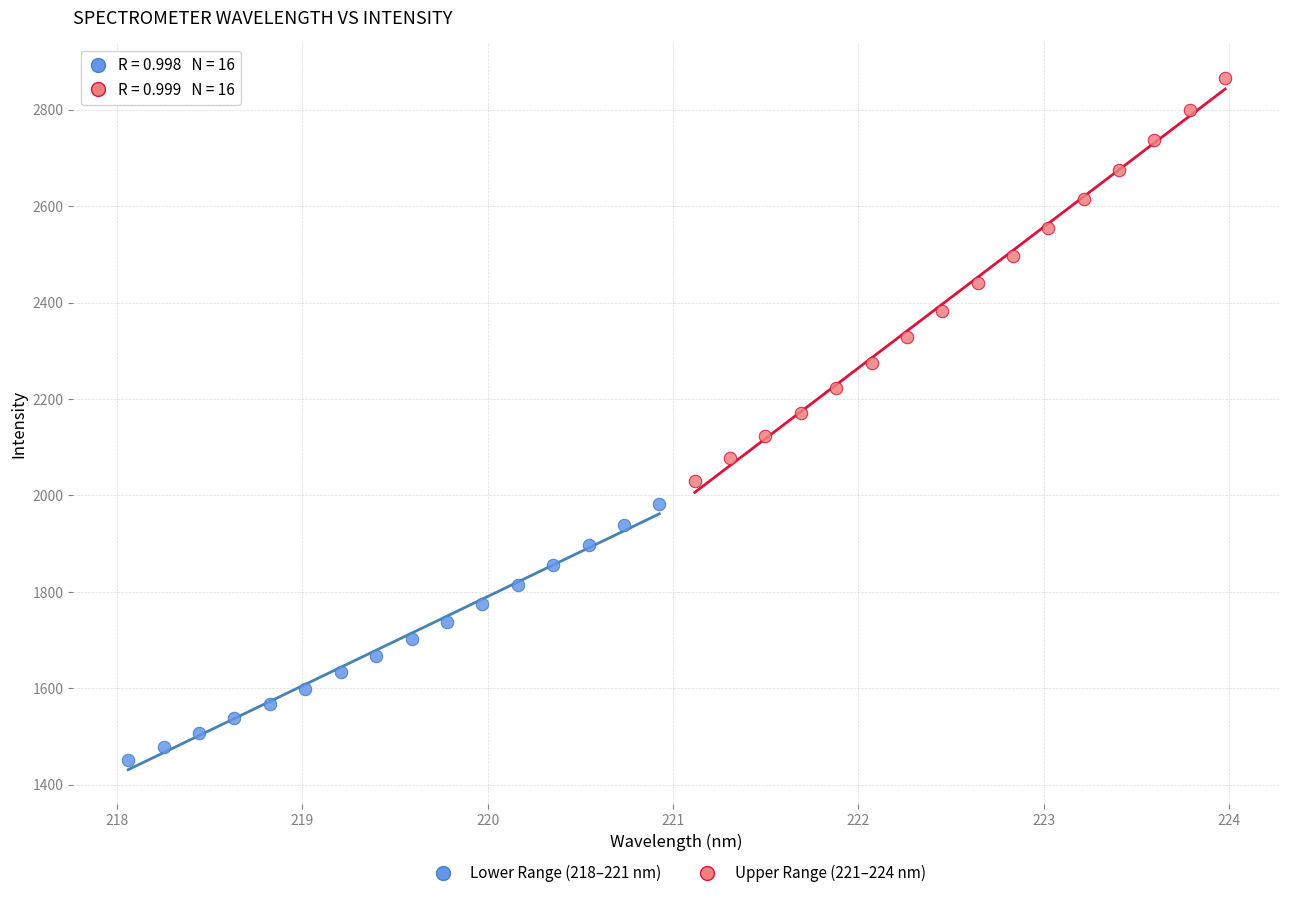

Which series reaches the maximum Y coordinate?

Upper Range (221–224 nm)